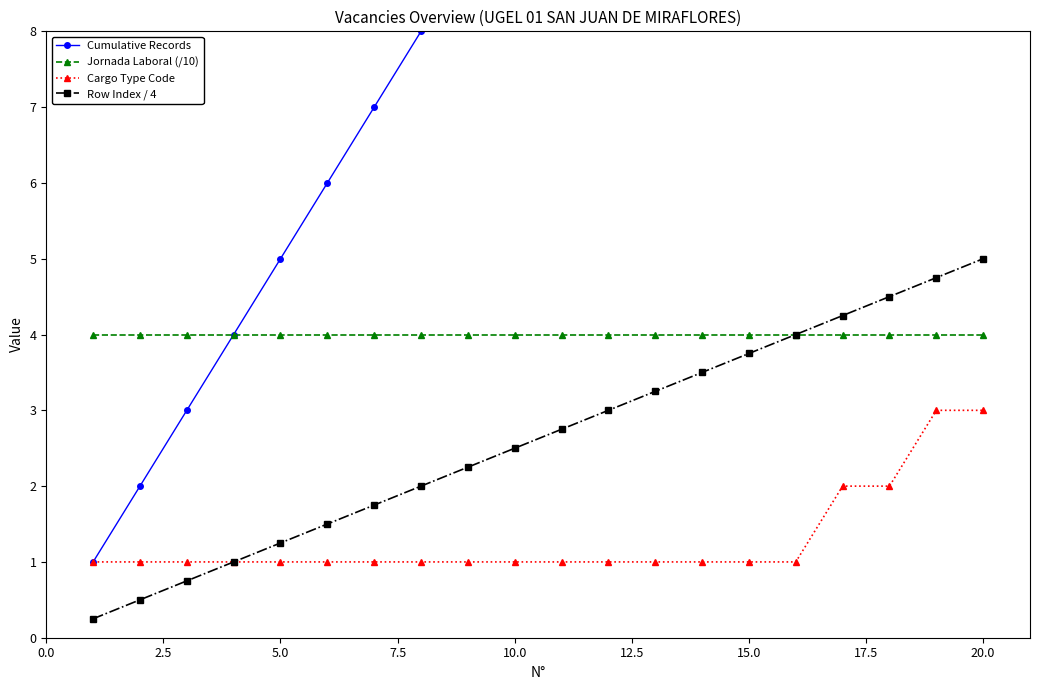

True or false: Jornada Laboral (/10) and Cargo Type Code cross at least once.

False